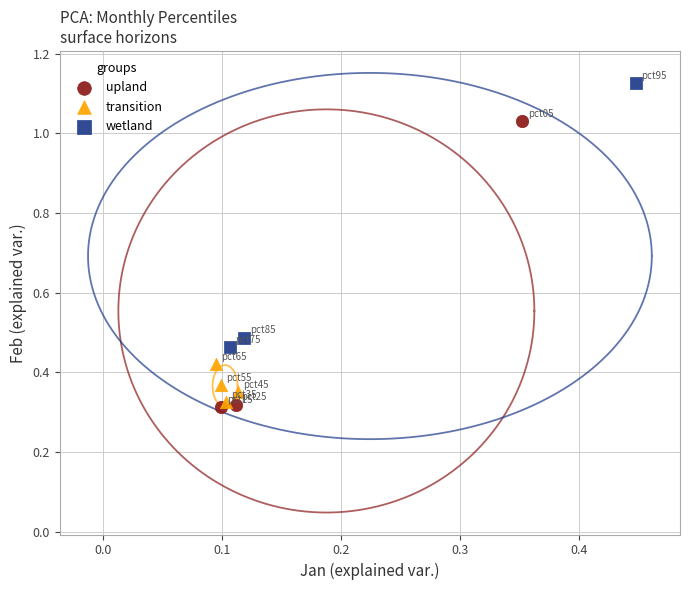

Which series has the largest Y range (max minus min)?

upland